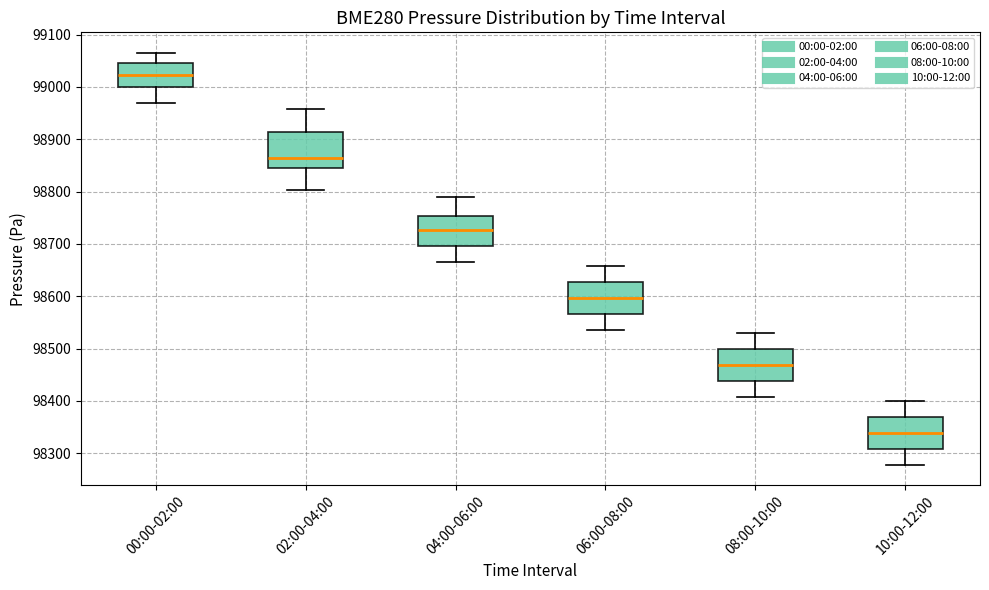

Reading left to right, transcribe this box plot: for each box, give where its median line is, the range the box spans, and where its two whiskers end, as read against the y-axis. The values are not printed on the chart, so give them approximately, as read against the axis.

00:00-02:00: median 99020, box 99000 to 99050, whiskers 98970 to 99060
02:00-04:00: median 98860, box 98850 to 98910, whiskers 98800 to 98960
04:00-06:00: median 98730, box 98700 to 98750, whiskers 98660 to 98790
06:00-08:00: median 98600, box 98570 to 98630, whiskers 98540 to 98660
08:00-10:00: median 98470, box 98440 to 98500, whiskers 98410 to 98530
10:00-12:00: median 98340, box 98310 to 98370, whiskers 98280 to 98400